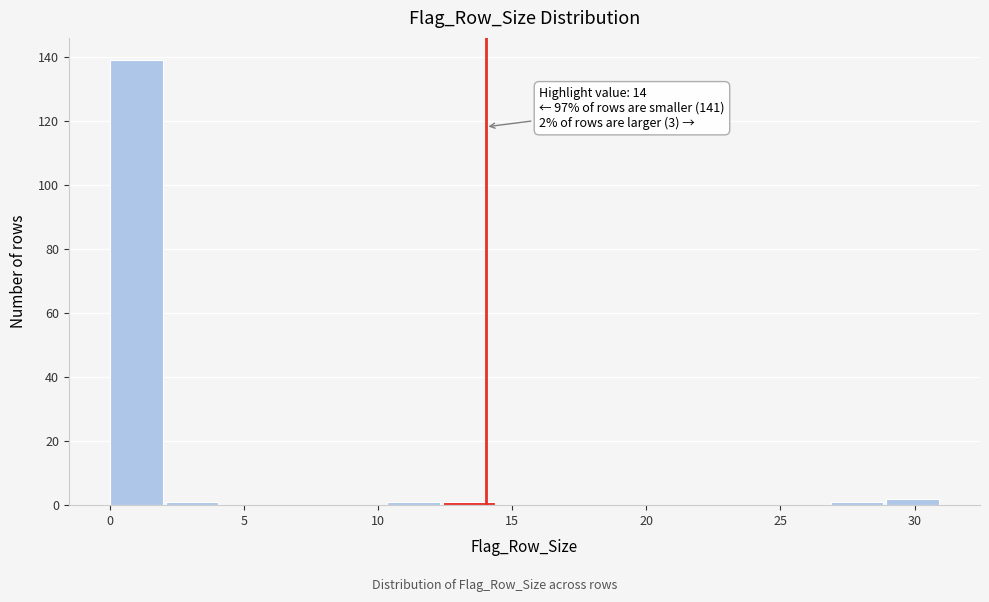

Which range on the x-axis has the tallest bar?

0.0 to 2.0